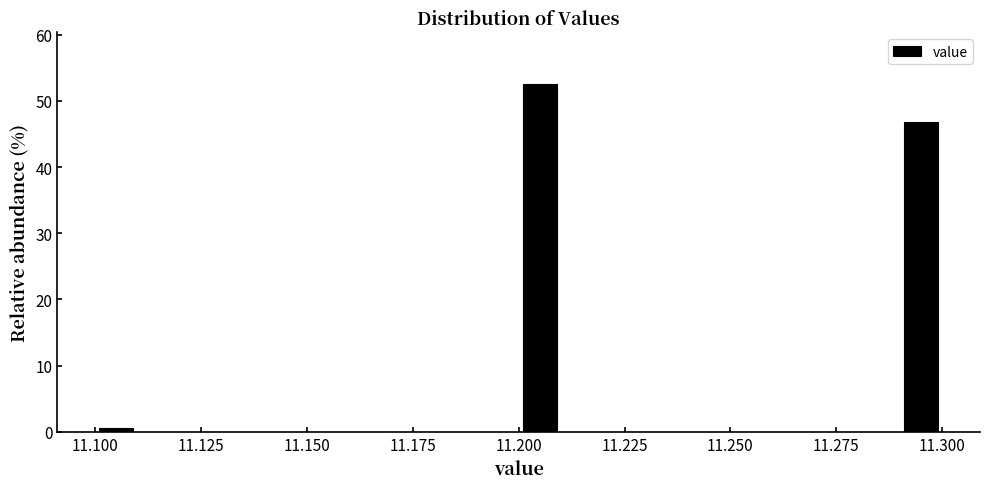

Read against the x-axis, roughly where is the centre of the tallest bar?

11.205